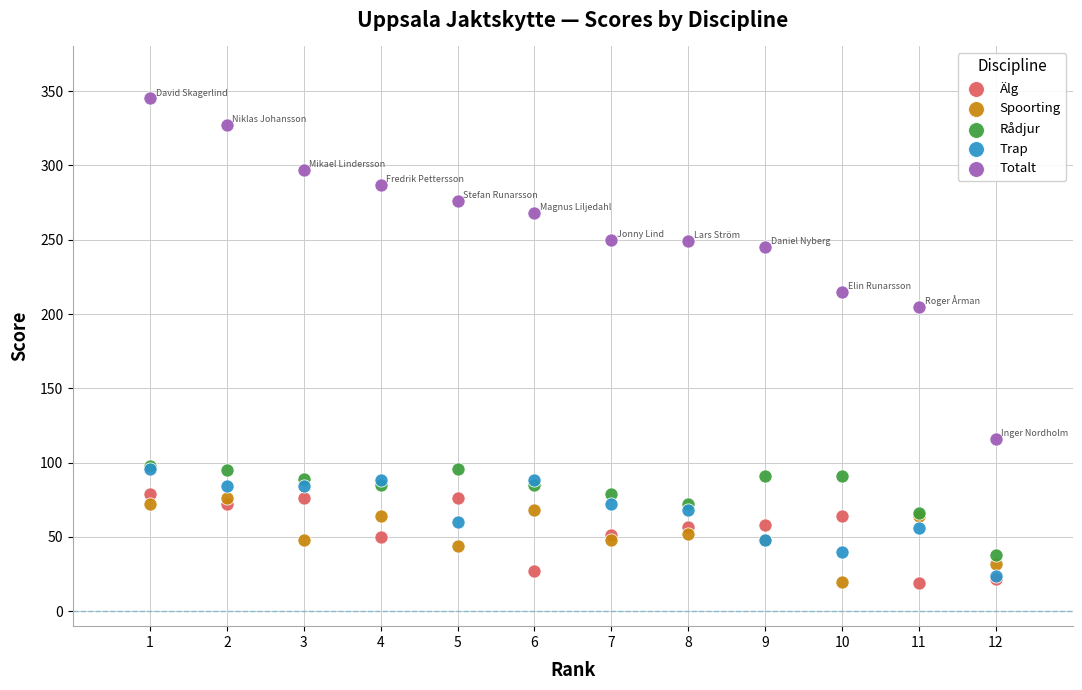

Which series has the widest spread of Y values?

Totalt